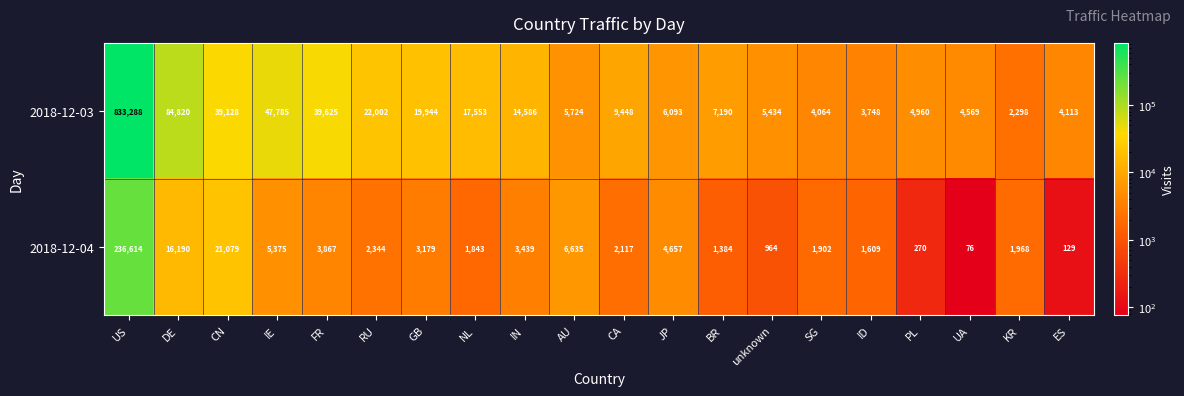

The value of 2018-12-03 at SG is 4064. True or false?

True